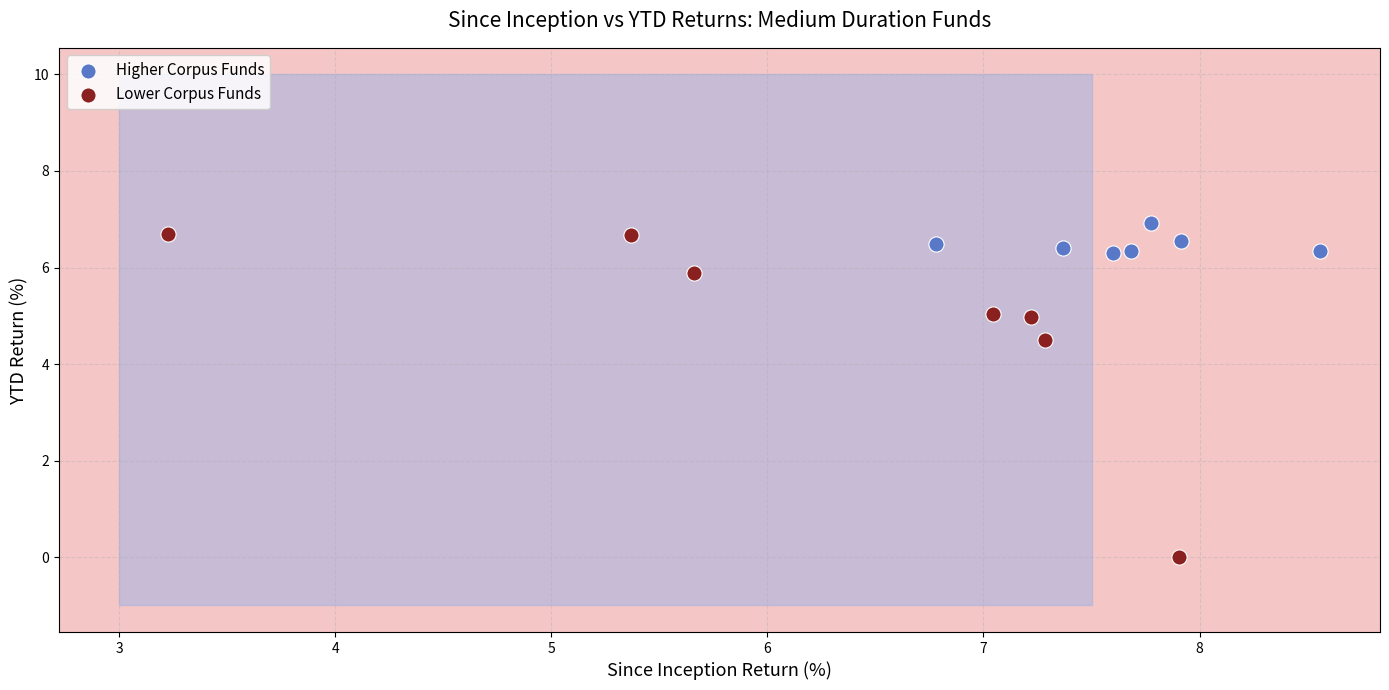

Which series has the widest spread of Y values?

Lower Corpus Funds